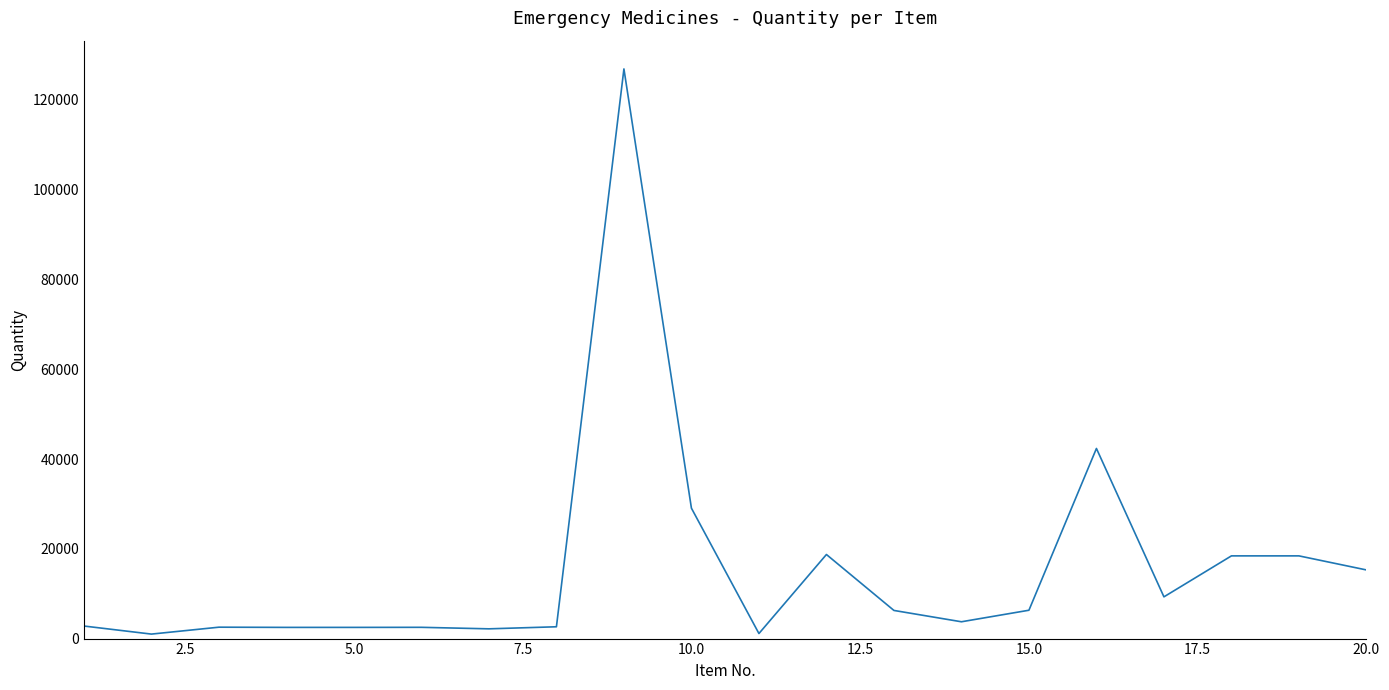

What is the average value?

15729